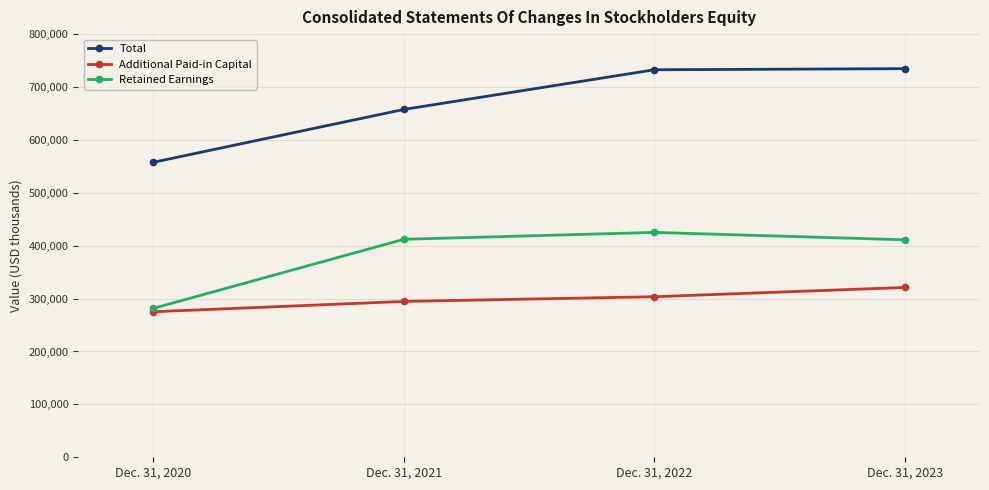

Count the number of data series in this chart.

3